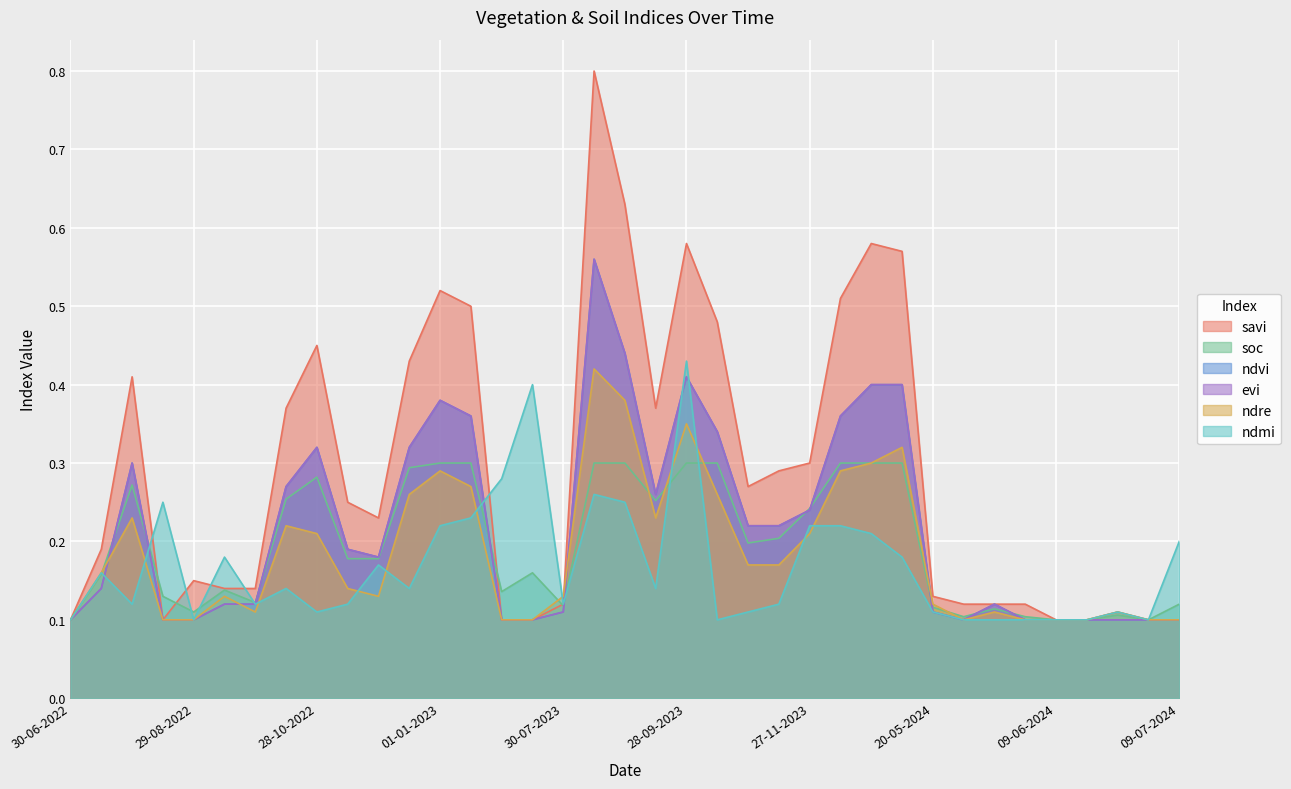

What is the difference between the maximum and minimum values in the ndvi series?

0.5